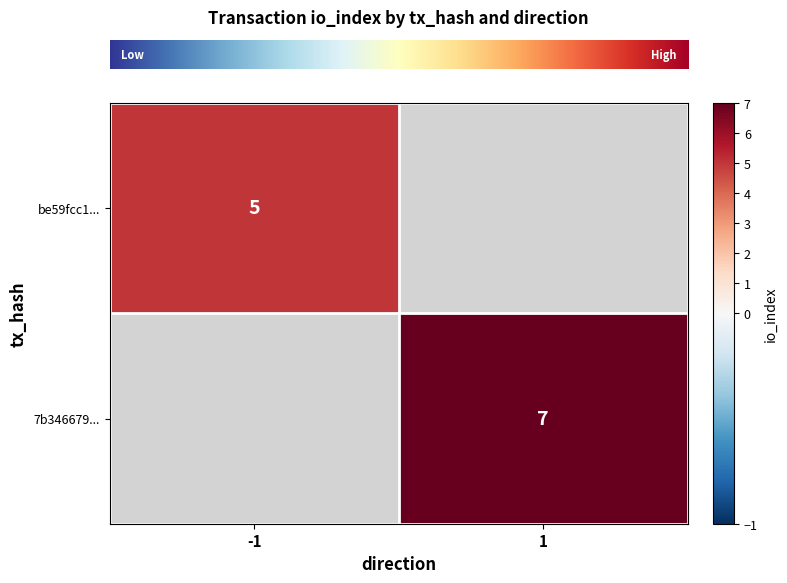

Between -1 and 1, which is larger?

1